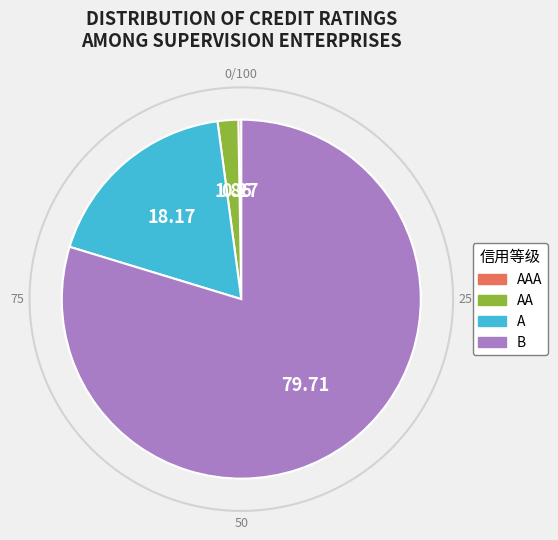

Combined, do B and A account for over 50%?

Yes